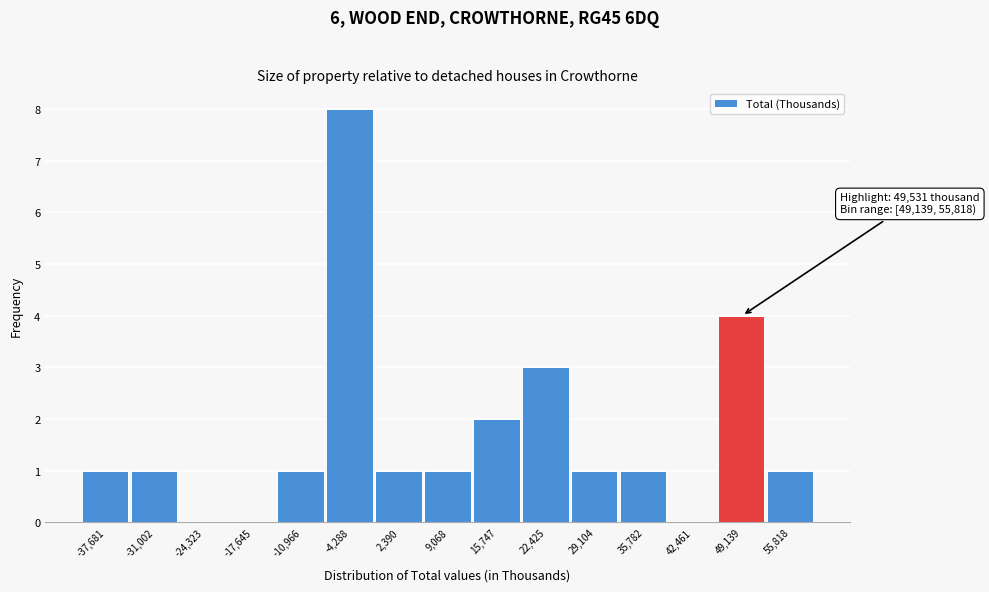

Reading left to right, what are all the values shown in this chart?

-37,681=1	-31,002=1	-24,323=0	-17,645=0	-10,966=1	-4,288=8	2,390=1	9,068=1	15,747=2	22,425=3	29,104=1	35,782=1	42,461=0	49,139=4	55,818=1